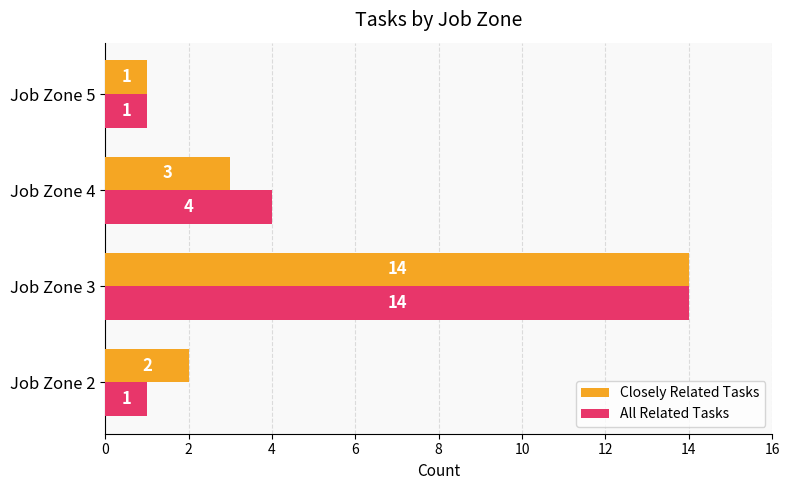

What is the sum of the Closely Related Tasks values at Job Zone 2 and Job Zone 4?

5